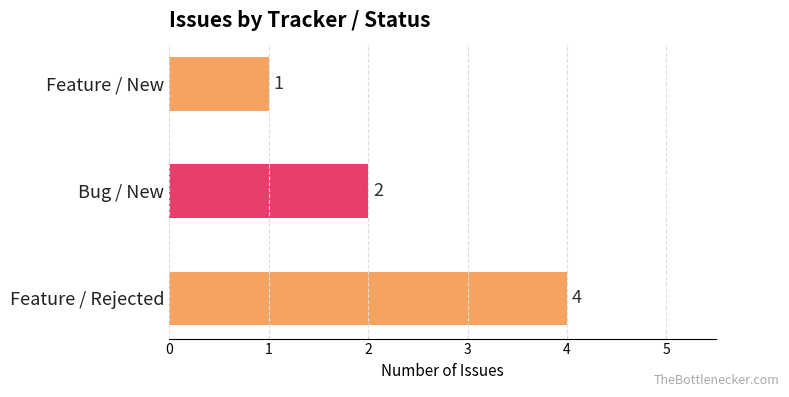

True or false: the data shows 7 at Feature / Rejected.

False